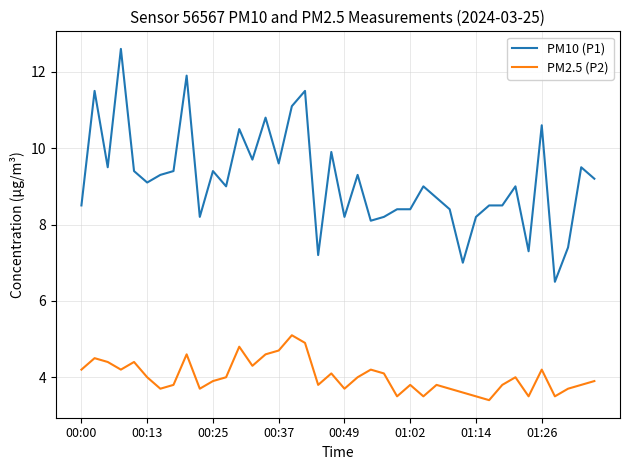

True or false: PM10 (P1) and PM2.5 (P2) cross at least once.

False